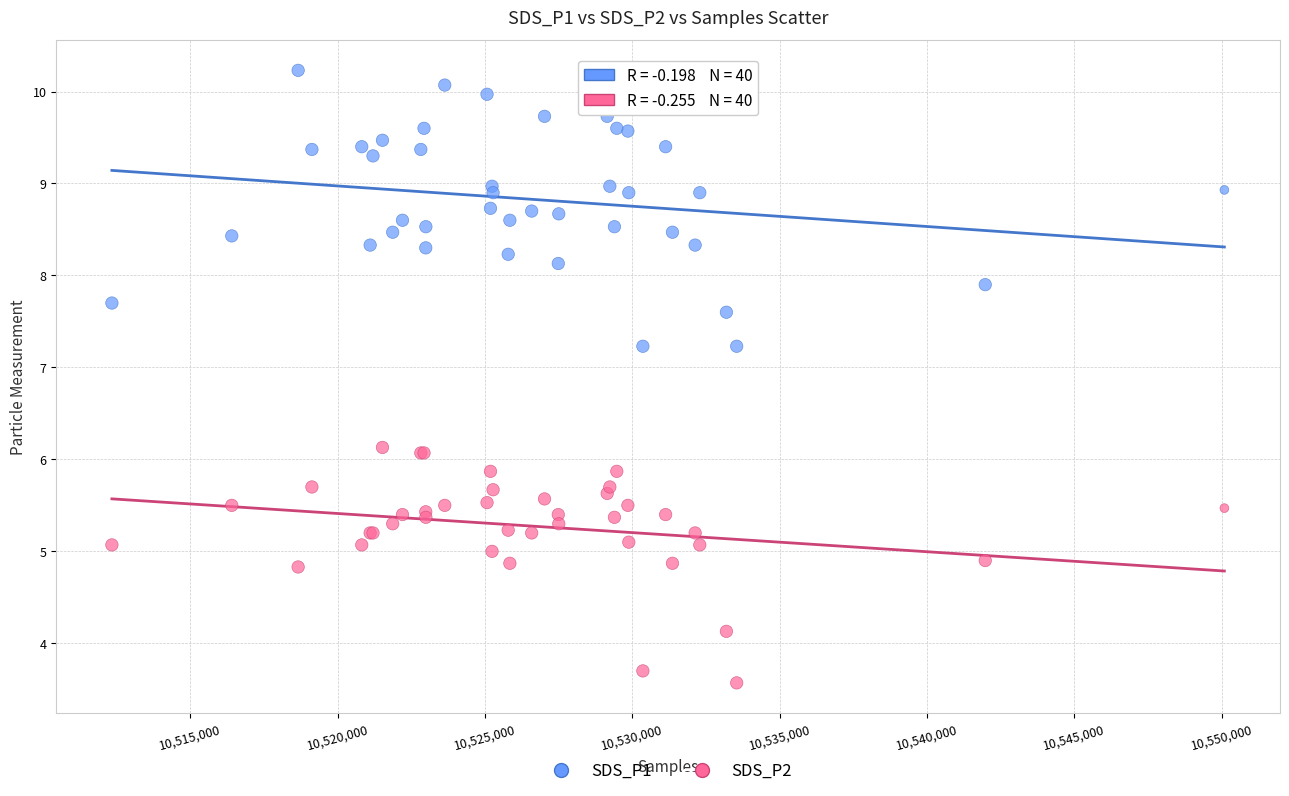

Which series contains the highest Y value?

SDS_P1